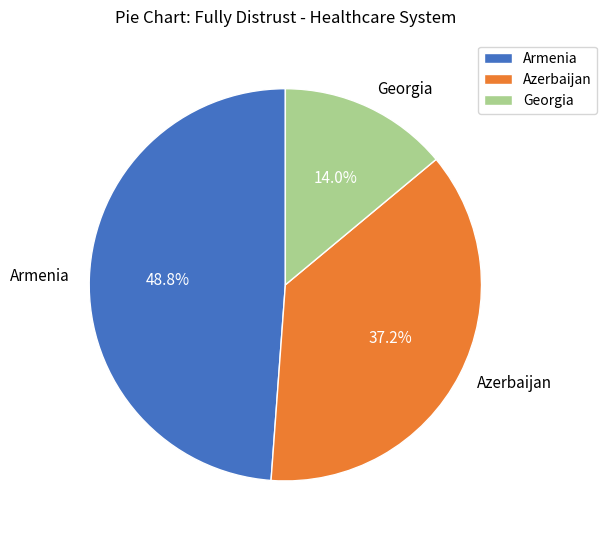

The Azerbaijan slice represents 45% of the pie. True or false?

False